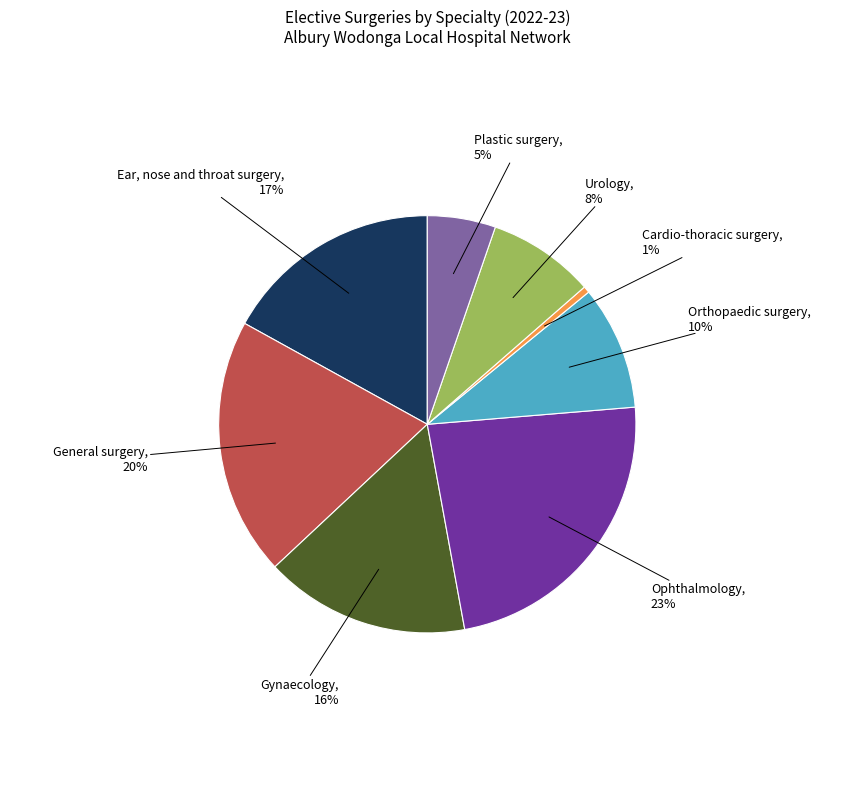

Which category has the biggest portion of the pie?

Ophthalmology